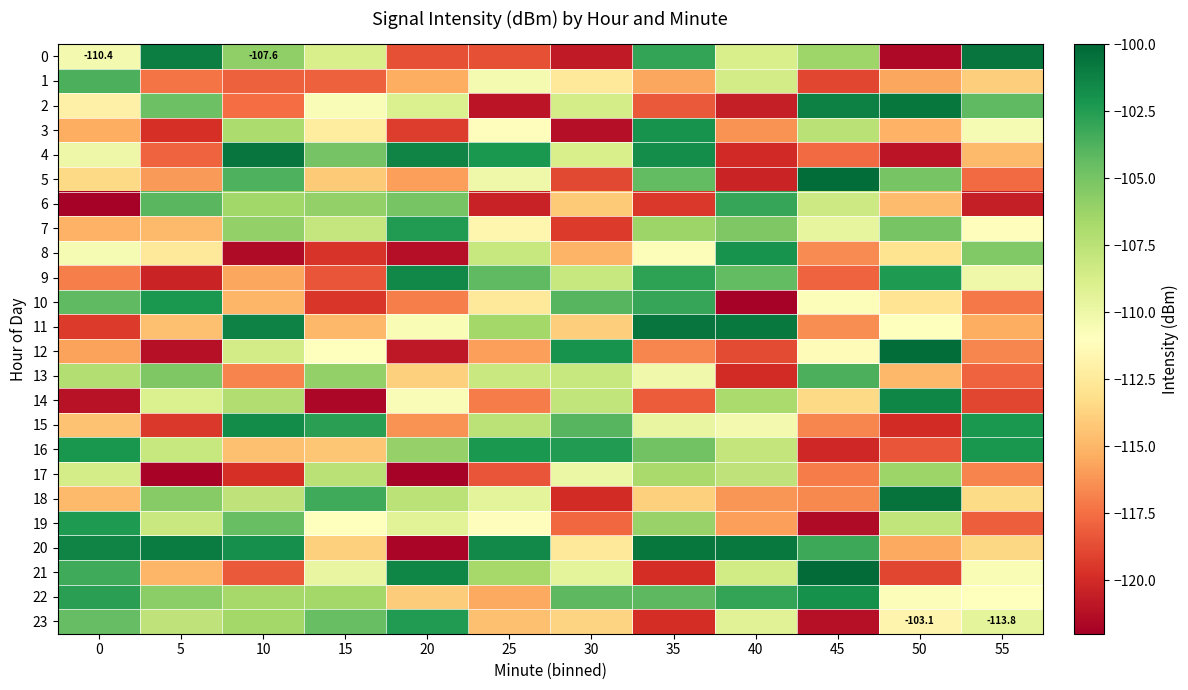

Rank the series by their maximum value, from highest to lowest.

21, 5, 12, 18, 11, 0, 4, 20, 2, 14, 9, 15, 22, 3, 8, 16, 10, 19, 23, 7, 6, 13, 1, 17